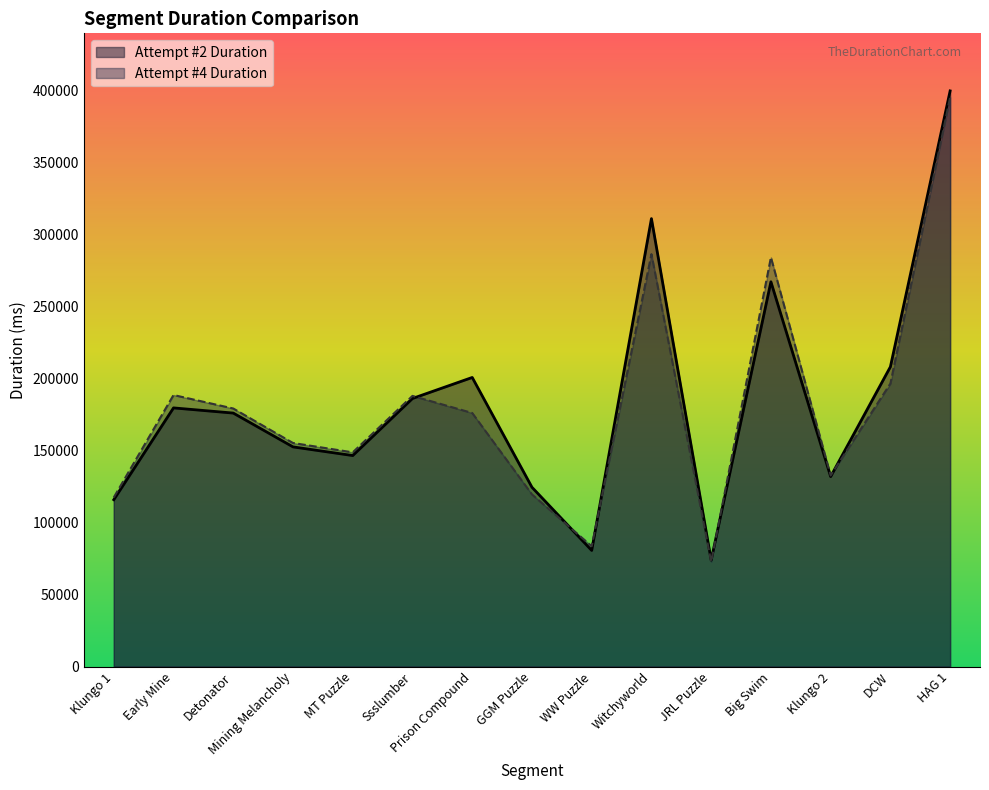

True or false: Attempt #2 Duration and Attempt #4 Duration intersect in this chart.

True